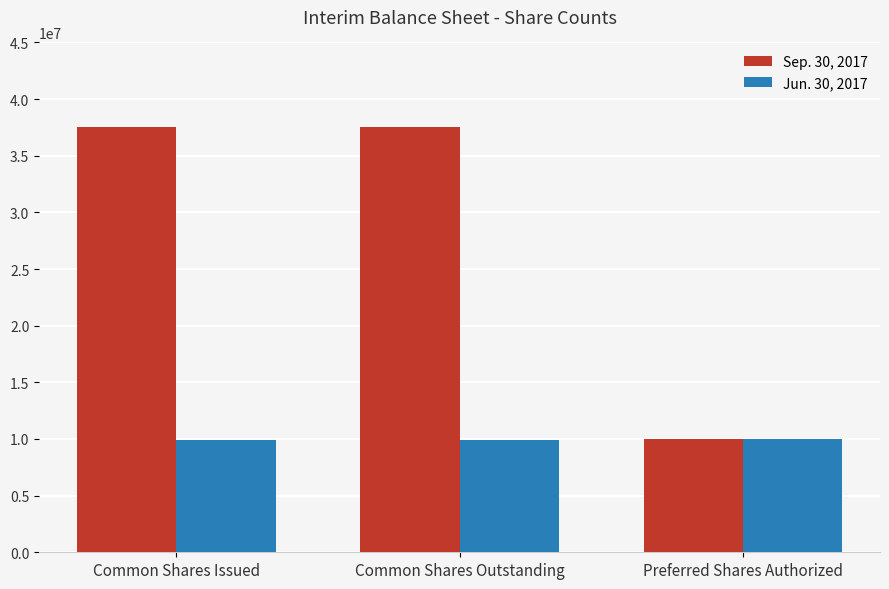

The Sep. 30, 2017 series shows 53483825 at Common Shares Outstanding. True or false?

False